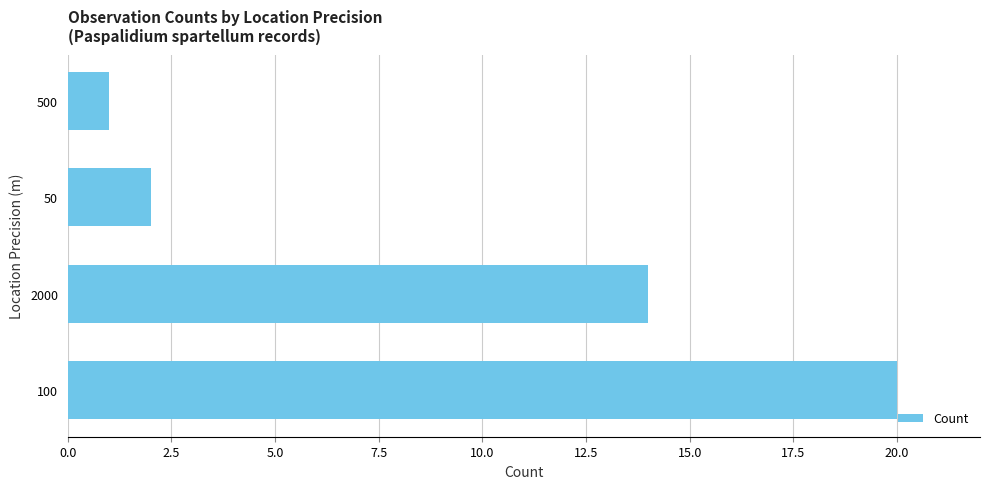

What is the change in value from 2000 to 500?

-13